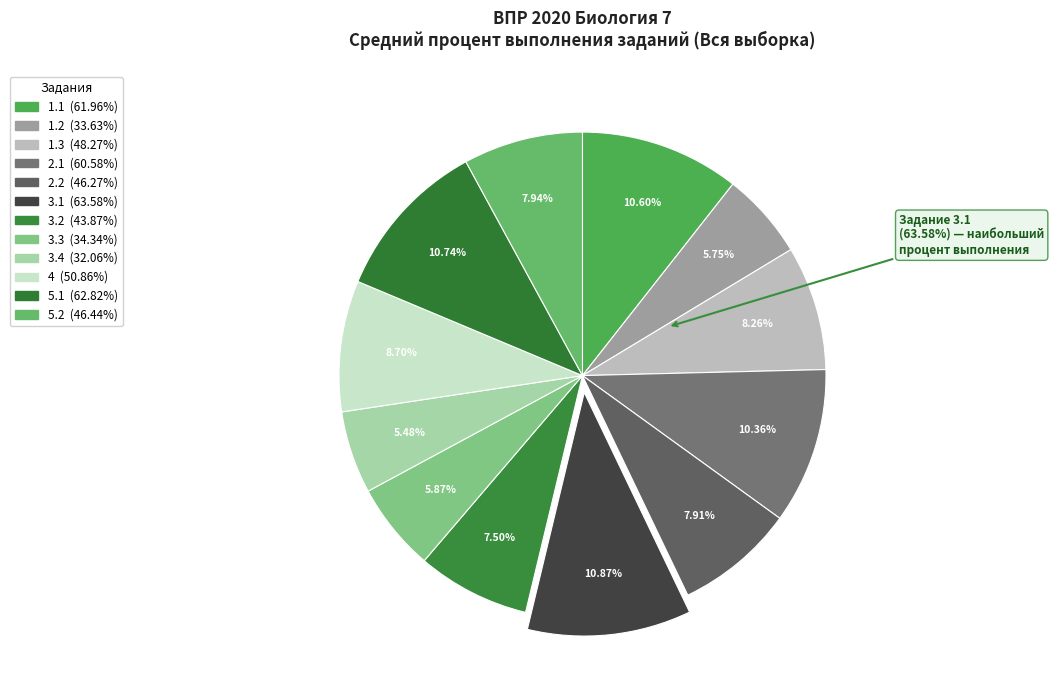

To the nearest percent, what portion does 2.2 represent?

8%